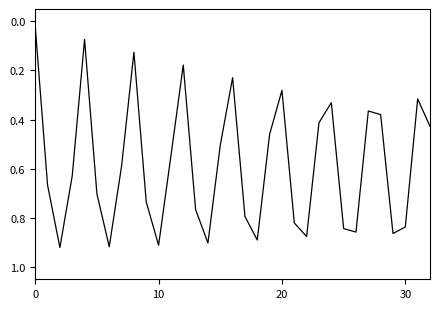

What is the difference between the second highest and minimum values?

0.9